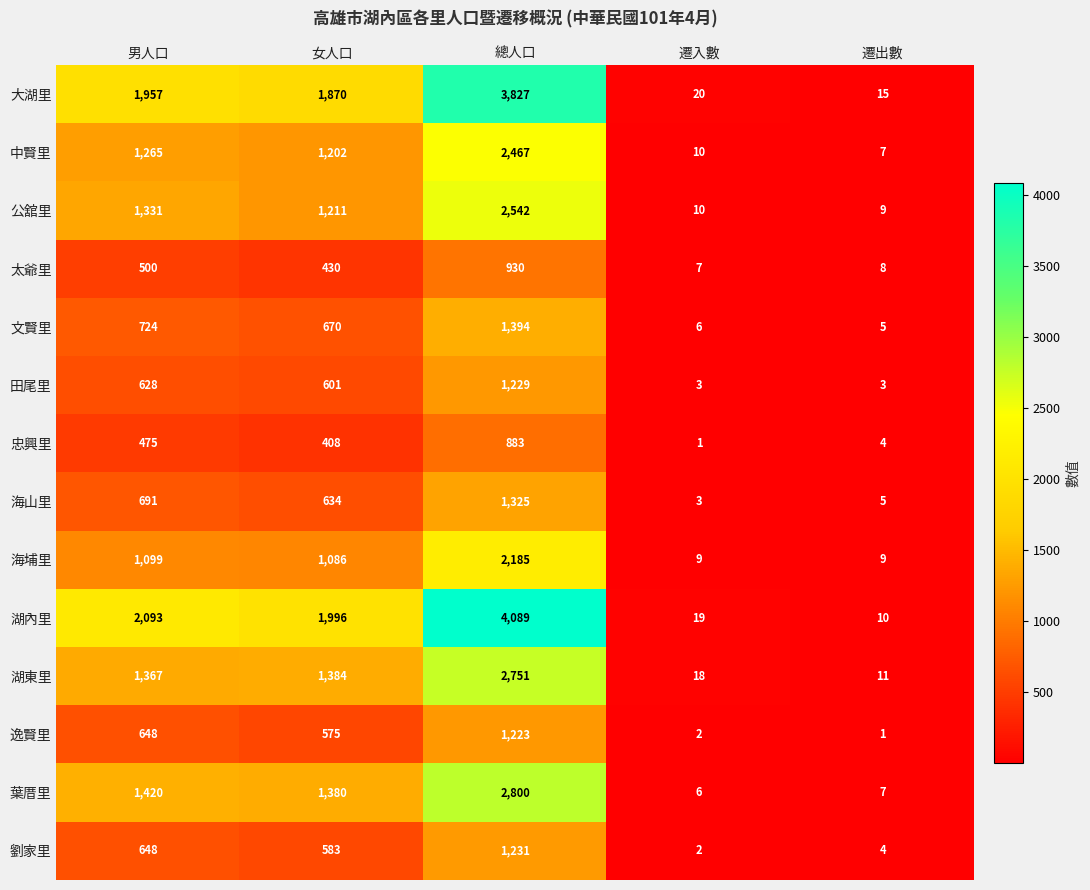

What is the difference between the maximum and minimum values in the 忠興里 series?

882